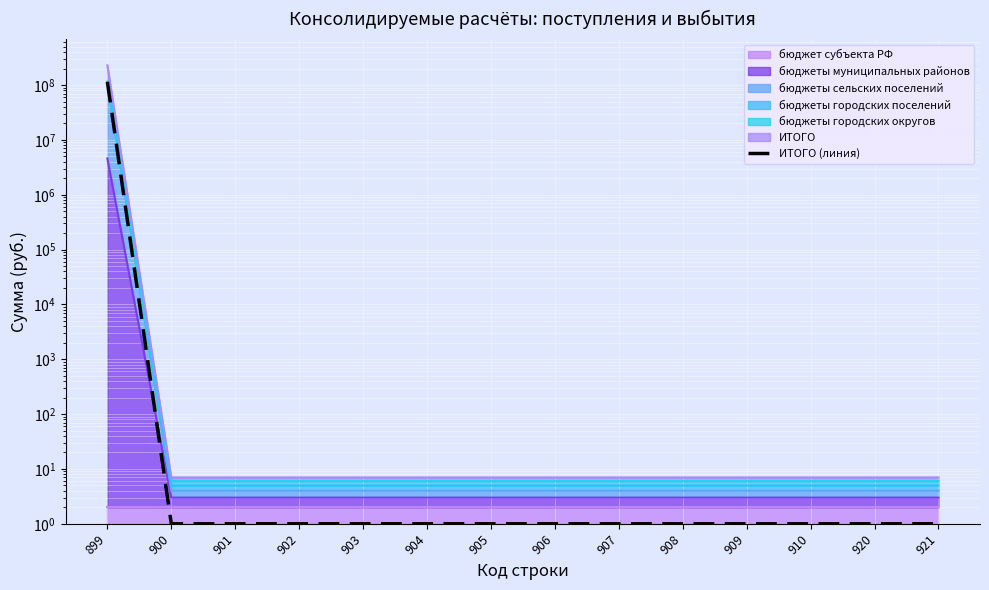

What is the greatest value displayed?

114882244